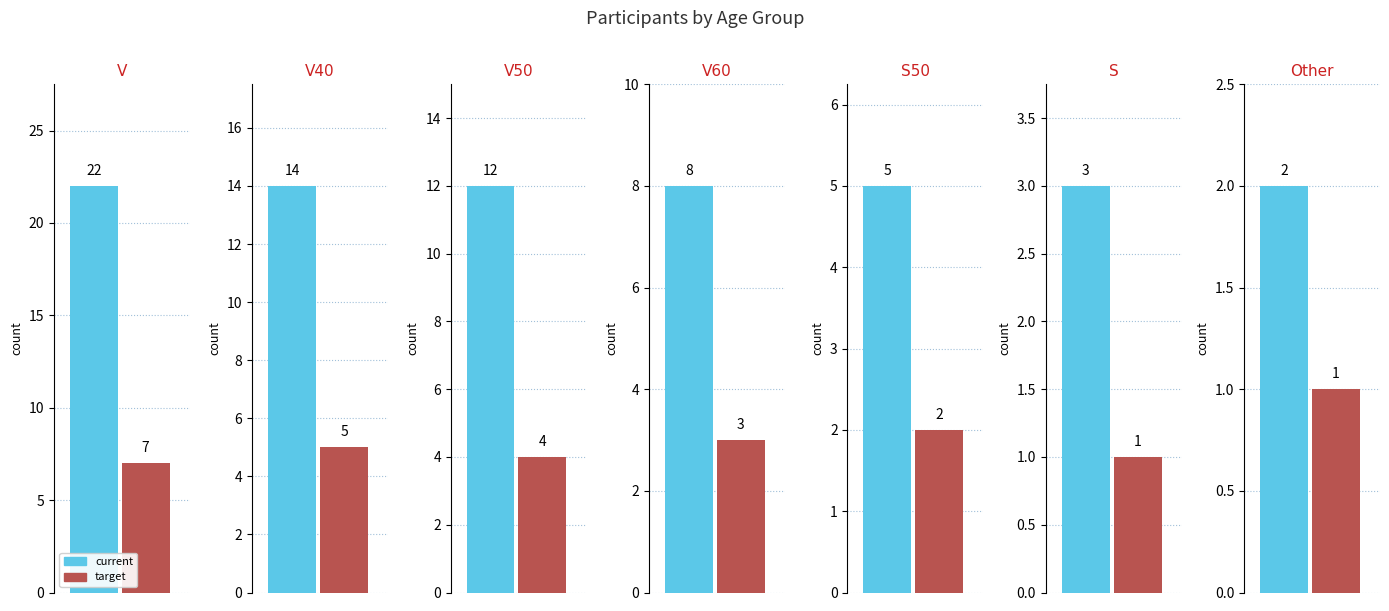

Which label corresponds to the smallest value in the chart?

S